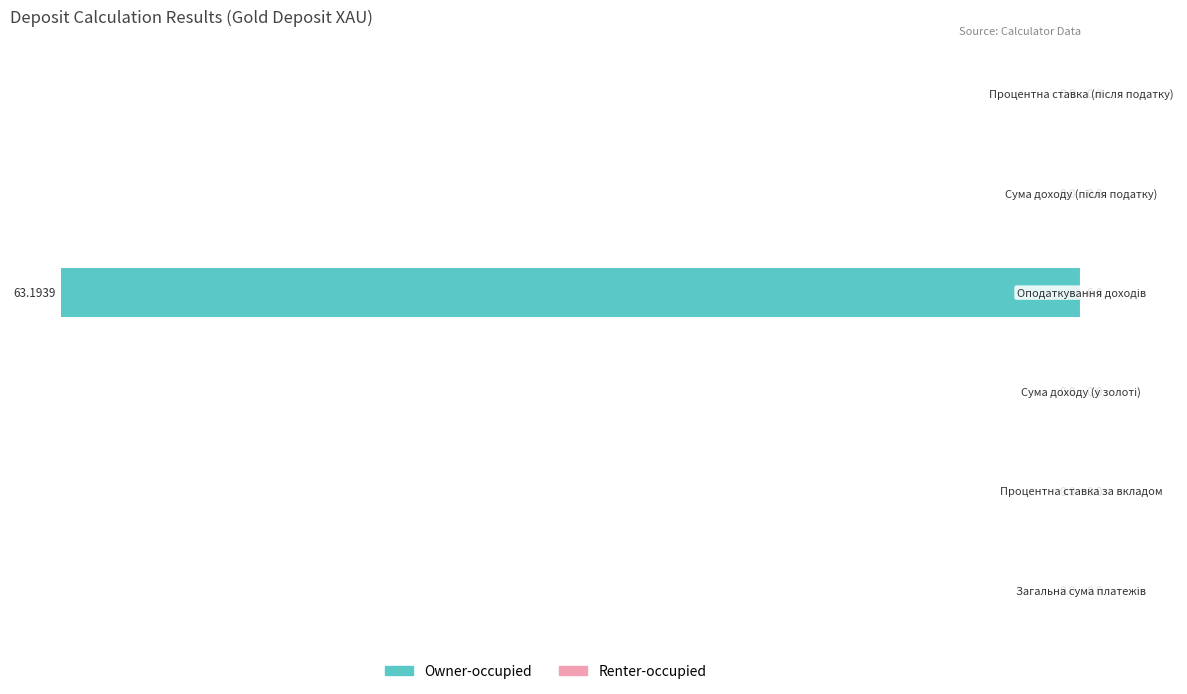

Are the bars horizontal?

Yes